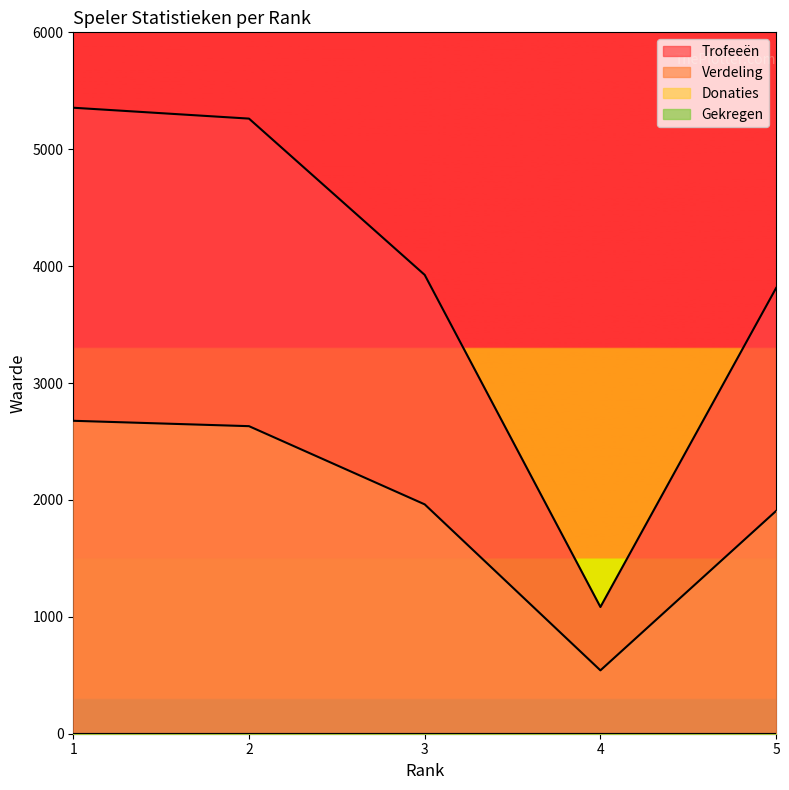

What is the difference between the Trofeeën values at 5 and 4?

2729